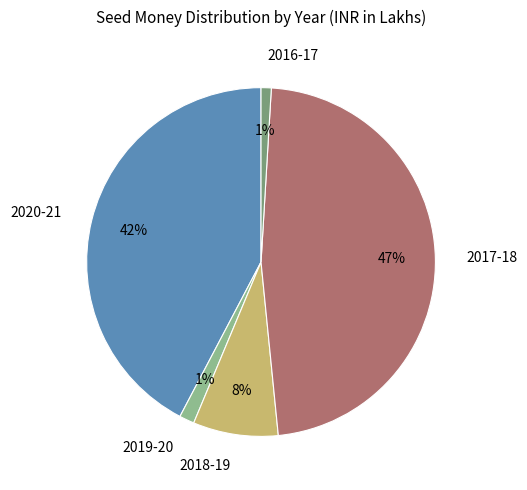

Which slice is the largest?

2017-18